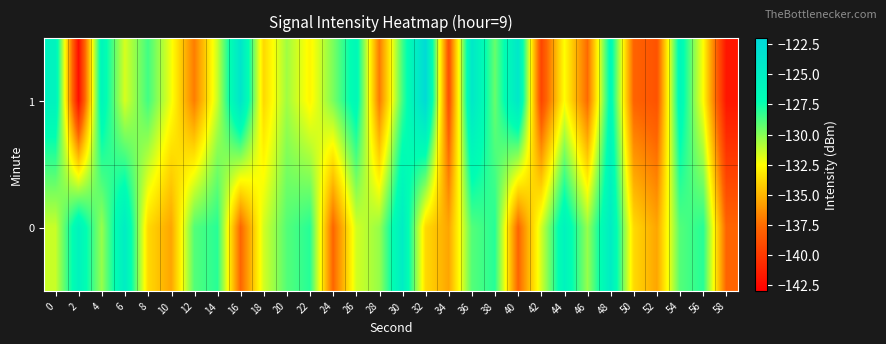

Reading left to right, transcribe all the data shown in this chart.

1: 0=-125.6	2=-142.3	4=-126.1	6=-131.7	8=-128.6	10=-132.2	12=-137.0	14=-131.4	16=-123.8	18=-133.8	20=-130.5	22=-132.8	24=-129.8	26=-126.4	28=-137.0	30=-128.5	32=-122.4	34=-138.9	36=-124.2	38=-129.4	40=-124.1	42=-139.4	44=-132.5	46=-137.6	48=-126.5	50=-137.9	52=-138.7	54=-126.3	56=-132.5	58=-141.8
0: 0=-131.4	2=-125.7	4=-130.4	6=-124.8	8=-133.8	10=-135.6	12=-129.0	14=-128.0	16=-137.8	18=-131.6	20=-129.0	22=-128.0	24=-137.8	26=-131.6	28=-130.4	30=-124.8	32=-133.8	34=-135.6	36=-129.0	38=-128.0	40=-137.8	42=-131.6	44=-125.7	46=-130.4	48=-124.8	50=-133.8	52=-135.6	54=-129.0	56=-128.0	58=-137.8